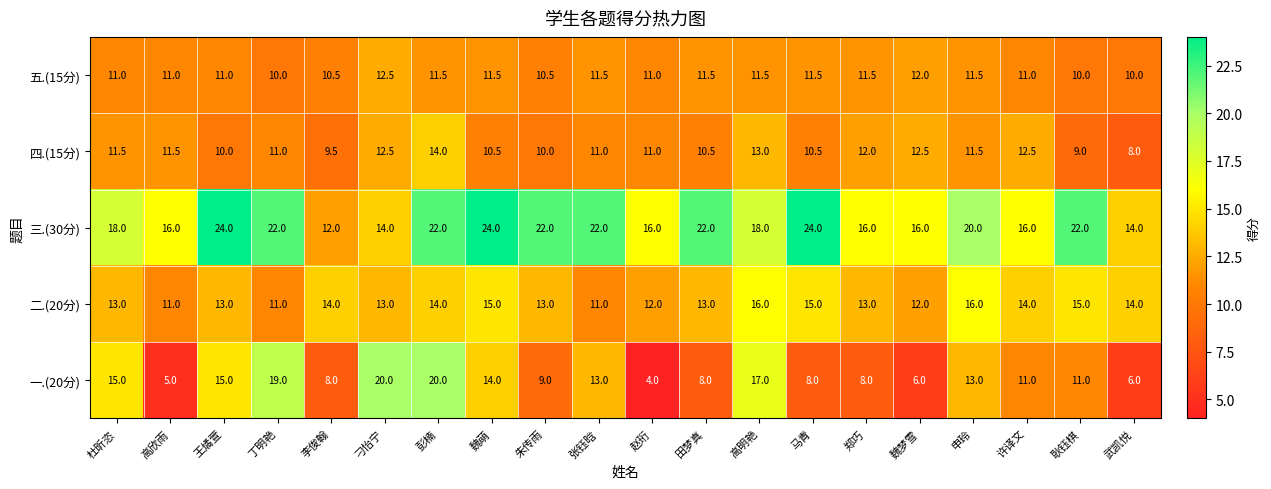

List the series in order of their peak value, lowest first.

五.(15分), 四.(15分), 二.(20分), 一.(20分), 三.(30分)